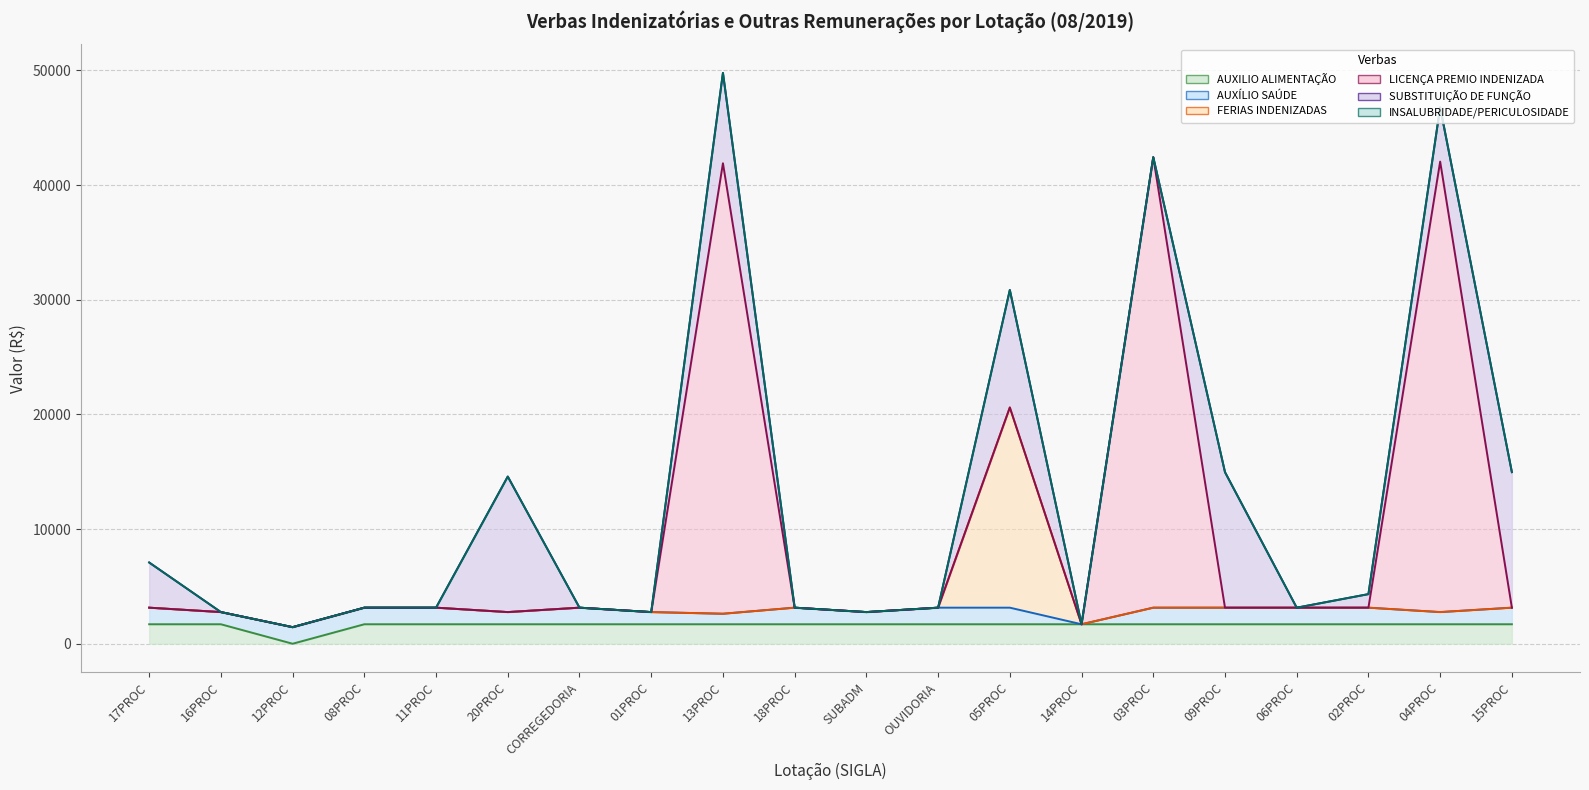

Which series changed the most between 08PROC and 15PROC?

SUBSTITUIÇÃO DE FUNÇÃO